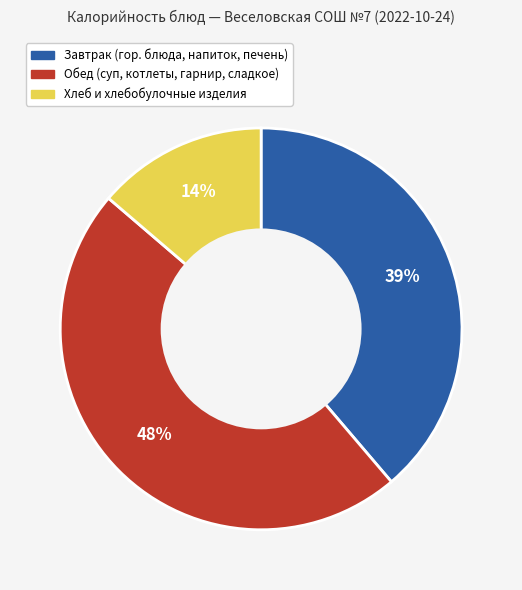

To the nearest percent, what is the average slice percentage?

33%